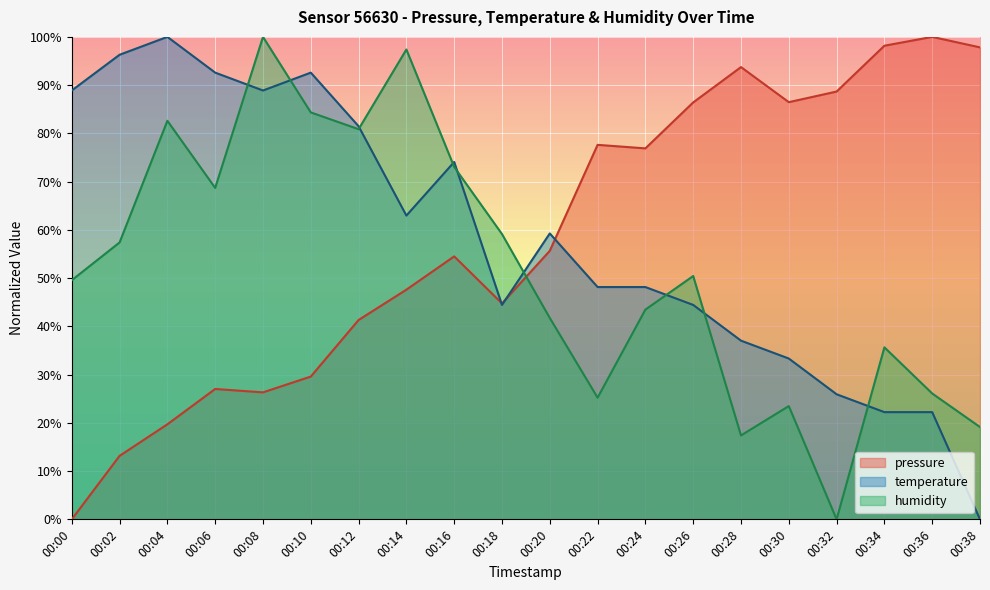

Between 00:00 and 00:20, which series saw the biggest shift?

pressure